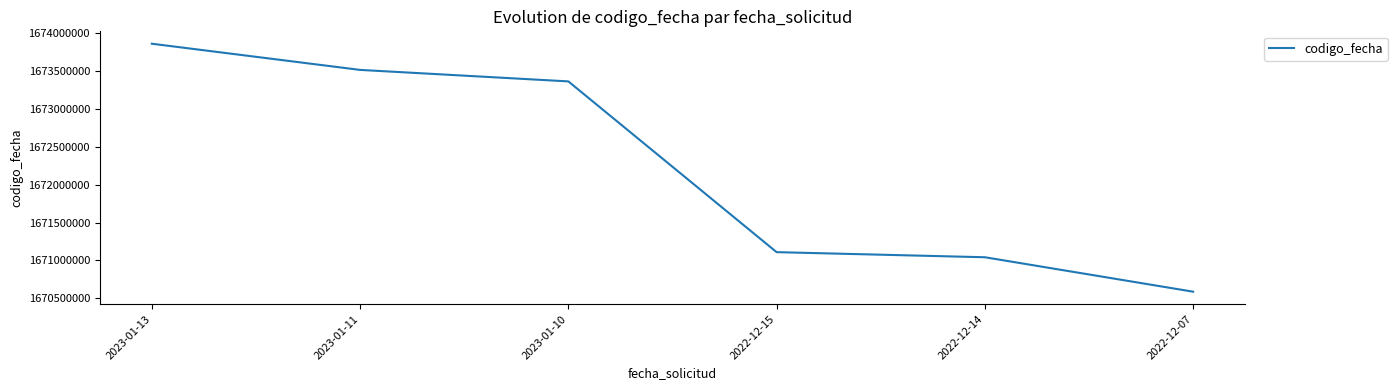

True or false: the data has more than 1 interior local peaks.

False